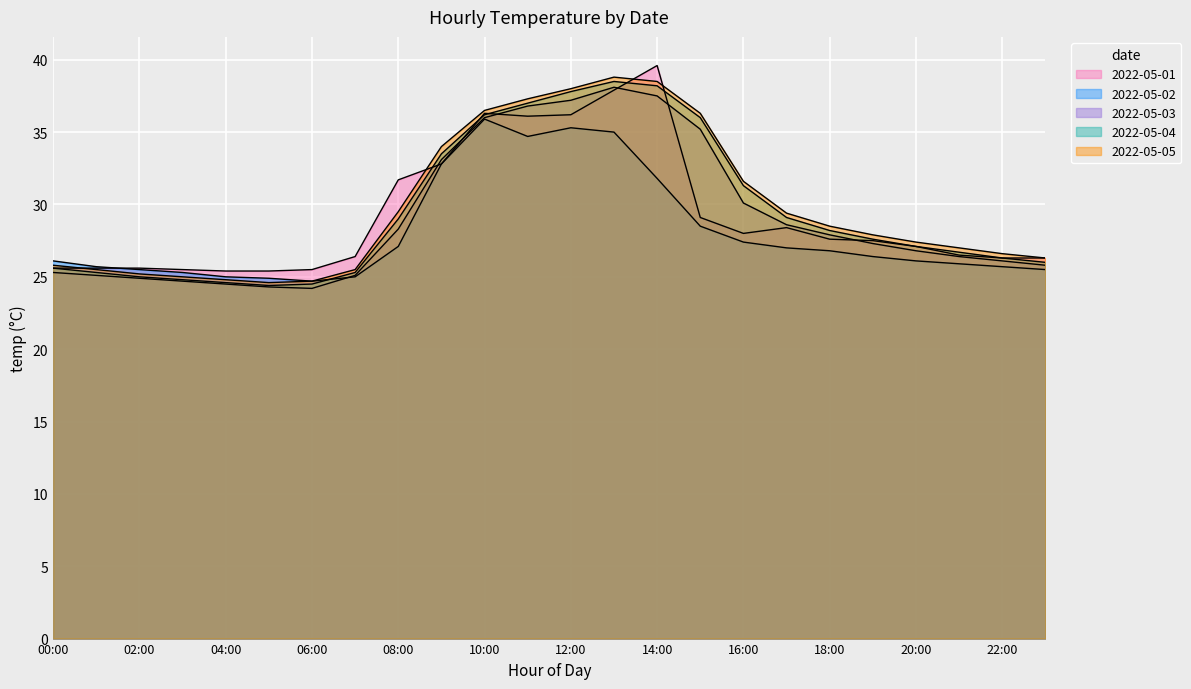

Reading left to right, extract all data points from this chart.

2022-05-01: 00:00=25.6	01:00=25.6	02:00=25.6	03:00=25.5	04:00=25.4	05:00=25.4	06:00=25.5	07:00=26.4	08:00=31.7	09:00=32.8	10:00=36.3	11:00=36.1	12:00=36.2	13:00=37.9	14:00=39.6	15:00=29.1	16:00=28.0	17:00=28.4	18:00=27.6	19:00=27.5	20:00=27.1	21:00=26.5	22:00=26.3	23:00=26.3
2022-05-02: 00:00=26.1	01:00=25.7	02:00=25.5	03:00=25.3	04:00=25.0	05:00=24.9	06:00=24.7	07:00=25.0	08:00=27.1	09:00=32.8	10:00=35.9	11:00=34.7	12:00=35.3	13:00=35.0	14:00=31.8	15:00=28.5	16:00=27.4	17:00=27.0	18:00=26.8	19:00=26.4	20:00=26.1	21:00=25.9	22:00=25.7	23:00=25.5
2022-05-03: 00:00=25.3	01:00=25.1	02:00=24.9	03:00=24.7	04:00=24.5	05:00=24.3	06:00=24.2	07:00=25.1	08:00=28.3	09:00=33.1	10:00=36.0	11:00=36.8	12:00=37.2	13:00=38.1	14:00=37.5	15:00=35.2	16:00=30.1	17:00=28.6	18:00=27.9	19:00=27.3	20:00=26.8	21:00=26.4	22:00=26.1	23:00=25.8
2022-05-04: 00:00=25.6	01:00=25.3	02:00=25.0	03:00=24.8	04:00=24.6	05:00=24.4	06:00=24.5	07:00=25.3	08:00=29.0	09:00=33.5	10:00=36.2	11:00=37.0	12:00=37.8	13:00=38.5	14:00=38.2	15:00=36.0	16:00=31.3	17:00=29.1	18:00=28.2	19:00=27.6	20:00=27.1	21:00=26.7	22:00=26.3	23:00=26.0
2022-05-05: 00:00=25.8	01:00=25.5	02:00=25.2	03:00=25.0	04:00=24.8	05:00=24.6	06:00=24.7	07:00=25.5	08:00=29.5	09:00=34.0	10:00=36.5	11:00=37.3	12:00=38.0	13:00=38.8	14:00=38.5	15:00=36.3	16:00=31.6	17:00=29.4	18:00=28.5	19:00=27.9	20:00=27.4	21:00=27.0	22:00=26.6	23:00=26.3